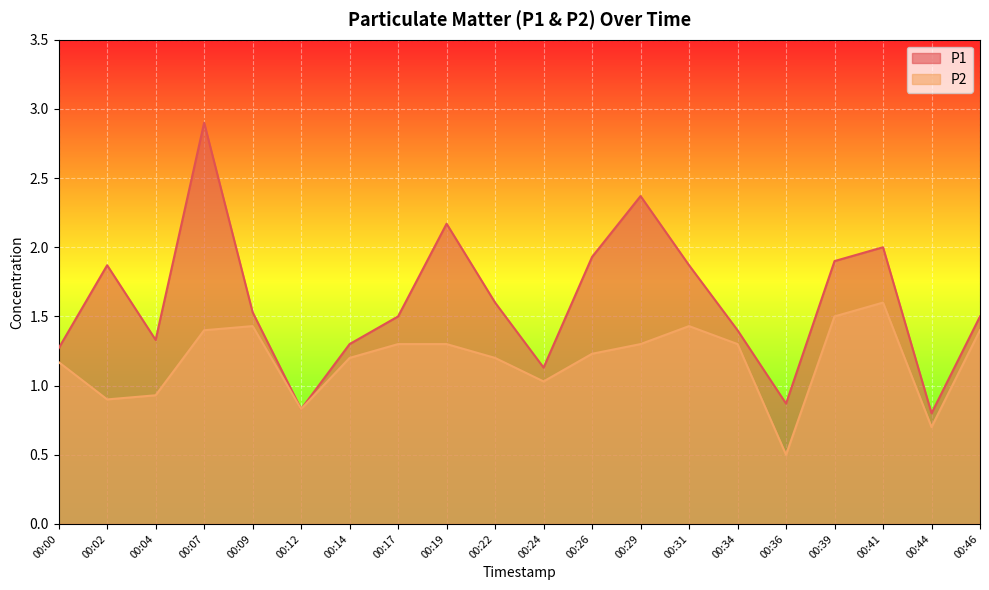

The P1 series shows 1.4 at 00:19. True or false?

False